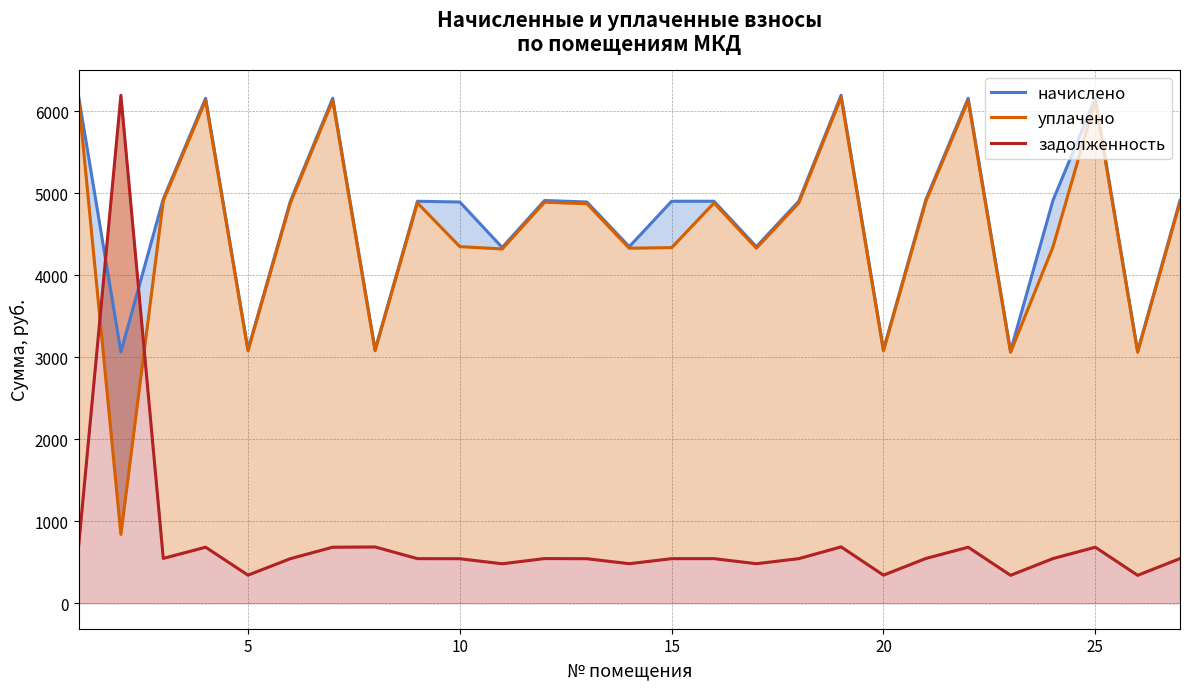

Reading left to right, list all the values displayed in this chart.

начислено: 6186.8	3065.7	4930.9	6159.1	3093.4	4903.3	6159.1	3093.4	4903.3	4894.0	4340.0	4912.5	4894.0	4349.2	4903.3	4903.3	4349.2	4903.3	6196.1	3093.4	4921.7	6159.1	3074.9	4912.5	6159.1	3074.9	4912.5
уплачено: 6160.6	840.2	4910.2	6132.2	3080.3	4882.6	6133.1	3080.3	4882.6	4350.2	4321.6	4891.7	4873.4	4330.9	4337.8	4882.6	4330.9	4882.6	6169.9	3080.3	4900.9	6133.1	3061.9	4345.9	6133.1	3061.9	4891.7
задолженность: 687.4	6195.3	547.9	684.3	343.7	544.8	684.3	687.4	544.8	543.8	482.2	545.8	543.8	483.2	544.8	544.8	483.2	544.8	688.5	343.7	546.9	684.3	341.7	545.8	684.3	341.7	545.8